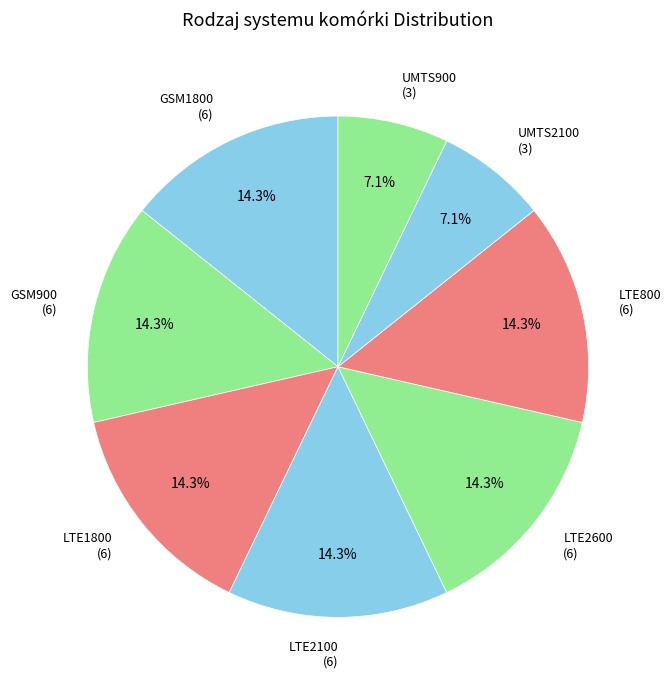

Is LTE2600 the majority of the pie?

No